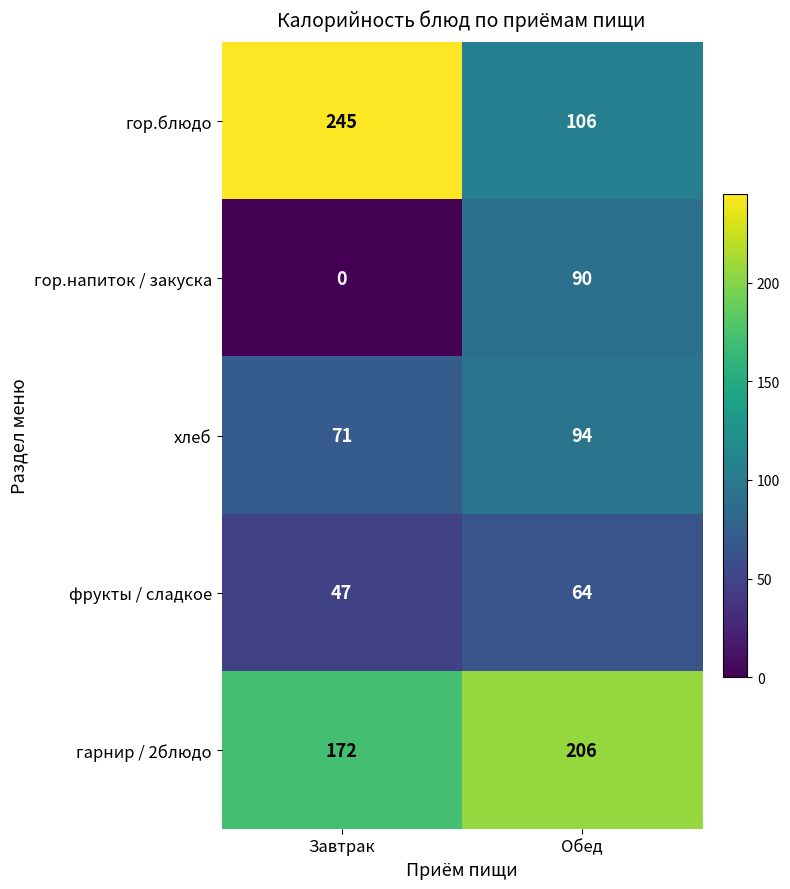

Is it true that гарнир / 2блюдо equals 206 at Обед?

True